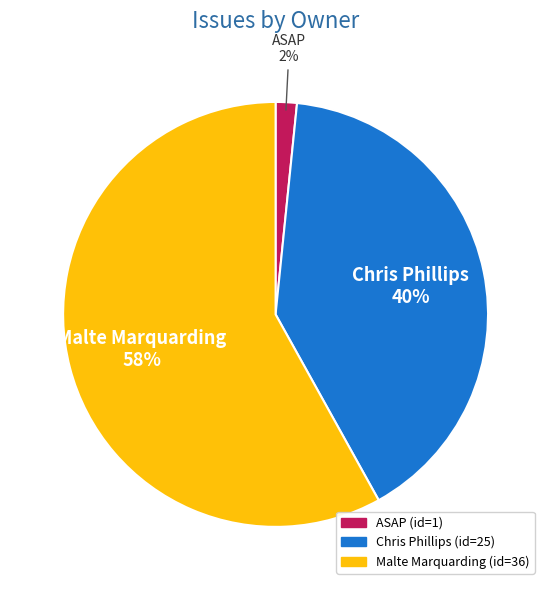

Does any single category account for the majority?

Yes